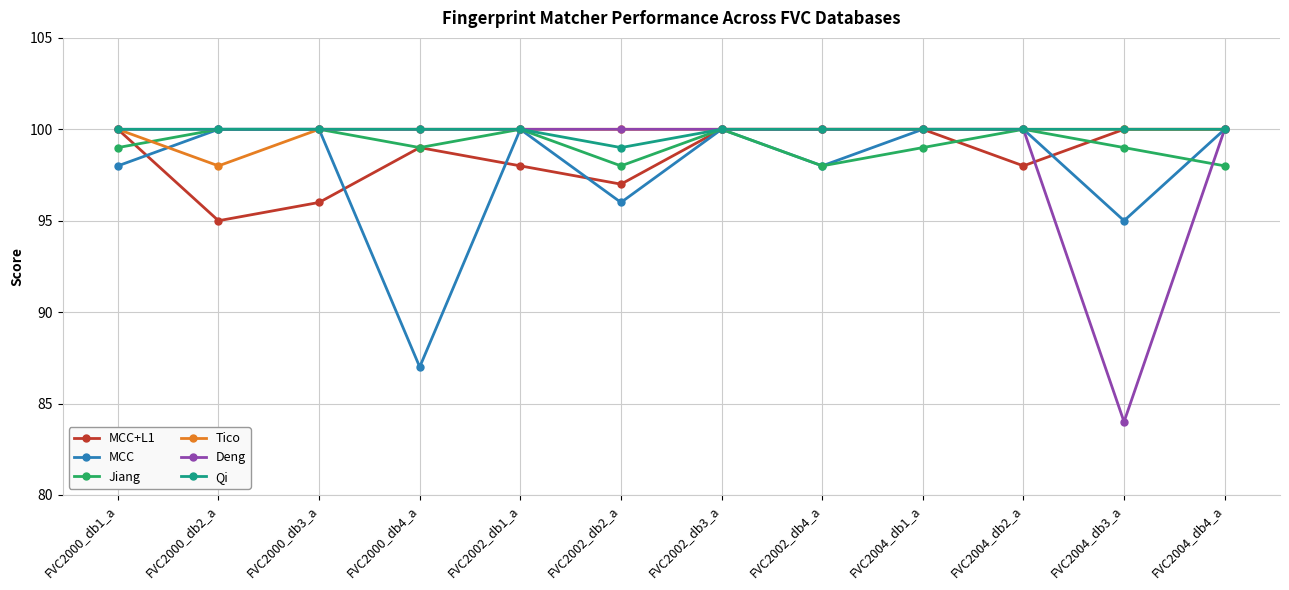

What is the value of the MCC point at the 11th from the left?

95